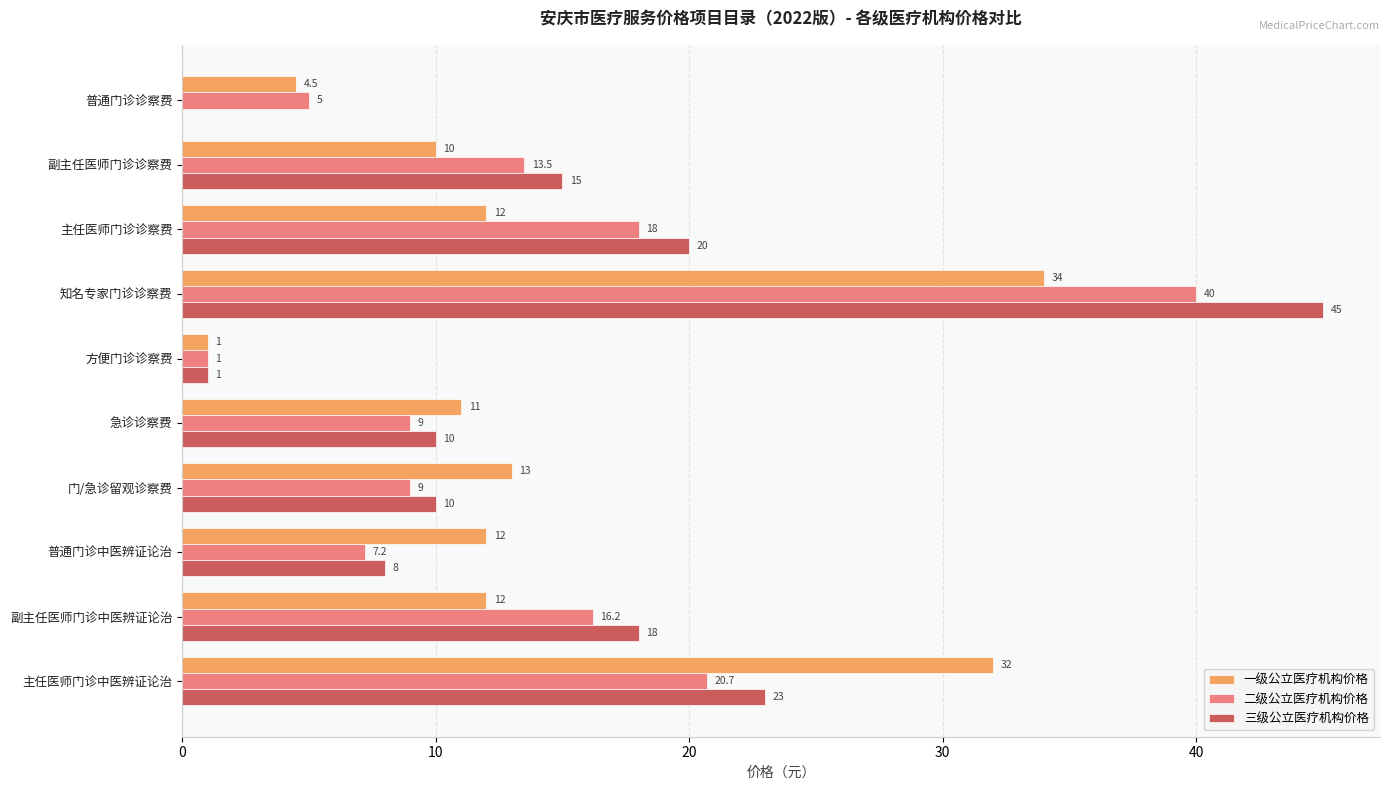

True or false: 二级公立医疗机构价格 has a value of 16.2 at 副主任医师门诊中医辨证论治.

True